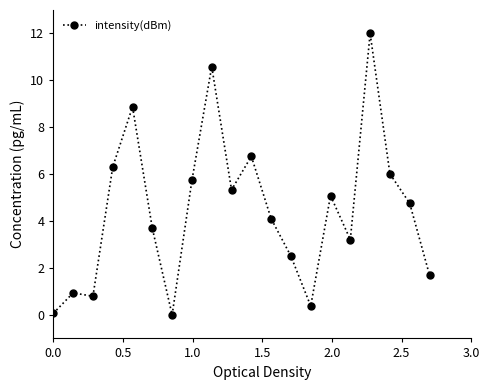

What is the value of the 5th point from the left?

8.9